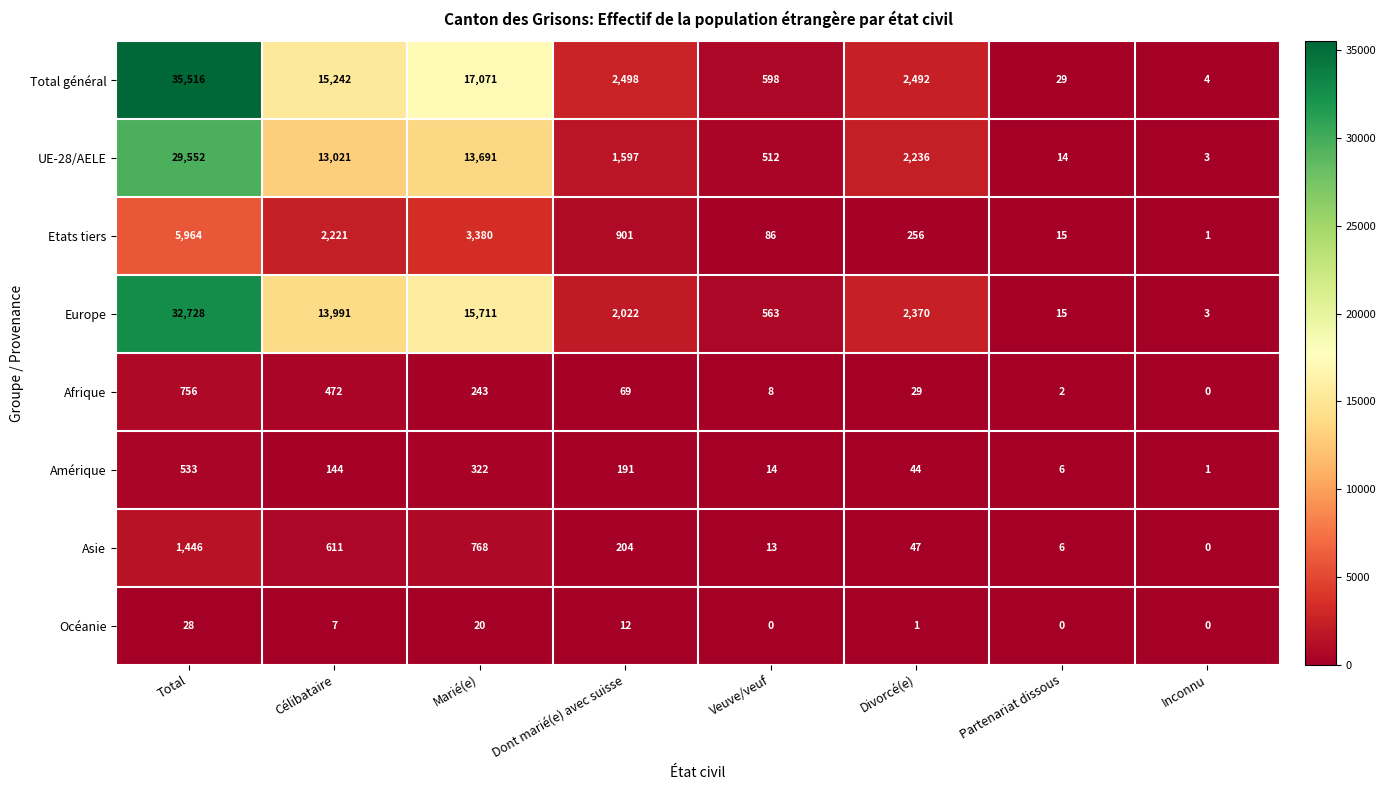

Rank the series at Veuve/veuf from highest to lowest value.

Total général, Europe, UE-28/AELE, Etats tiers, Amérique, Asie, Afrique, Océanie